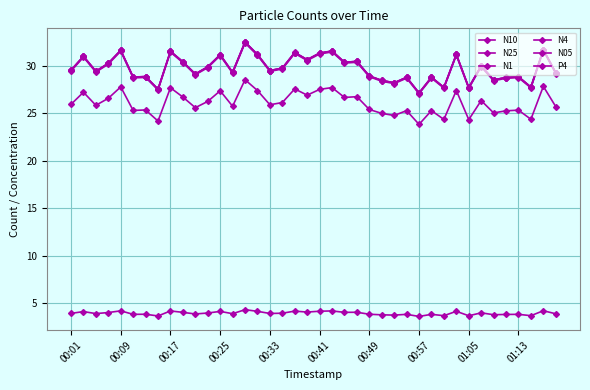

Is this an area chart (filled region under the line)?

No